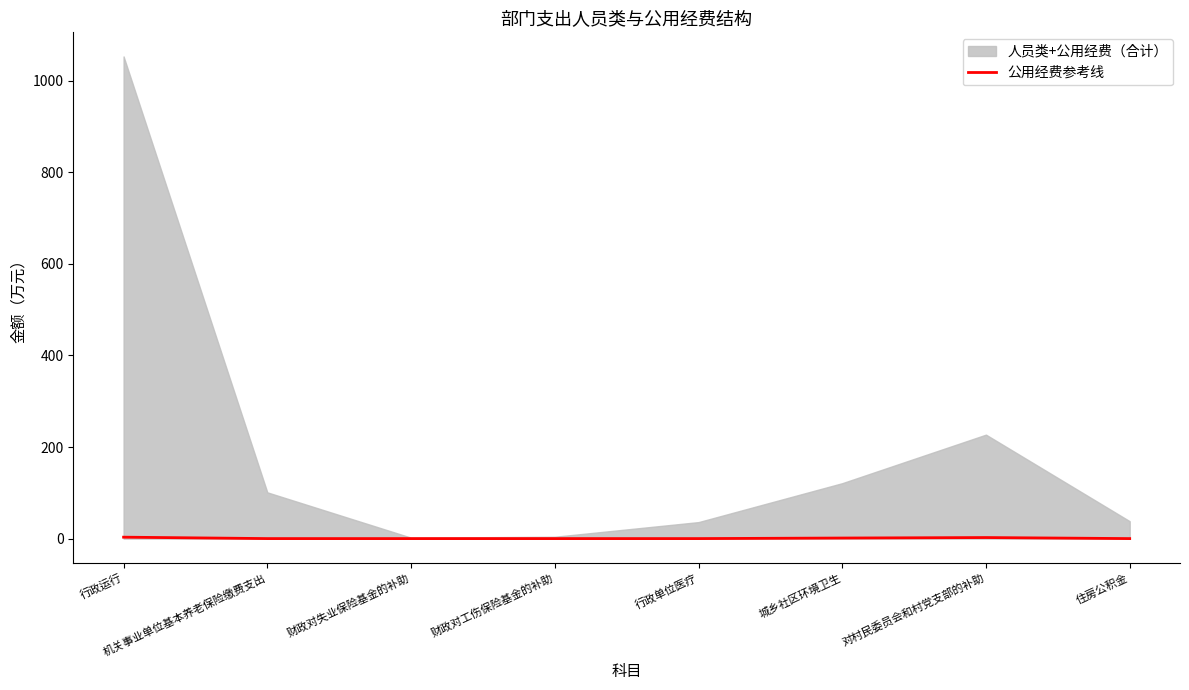

The value of 公用经费参考线 at 机关事业单位基本养老保险缴费支出 is 0.0. True or false?

True